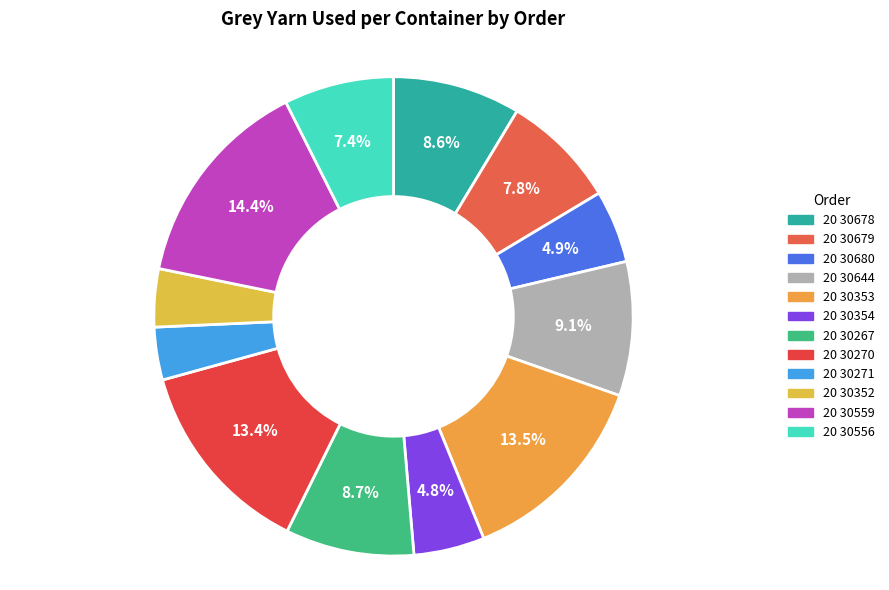

Rank the categories by value from lowest to highest.

20 30271, 20 30352, 20 30354, 20 30680, 20 30556, 20 30679, 20 30678, 20 30267, 20 30644, 20 30270, 20 30353, 20 30559